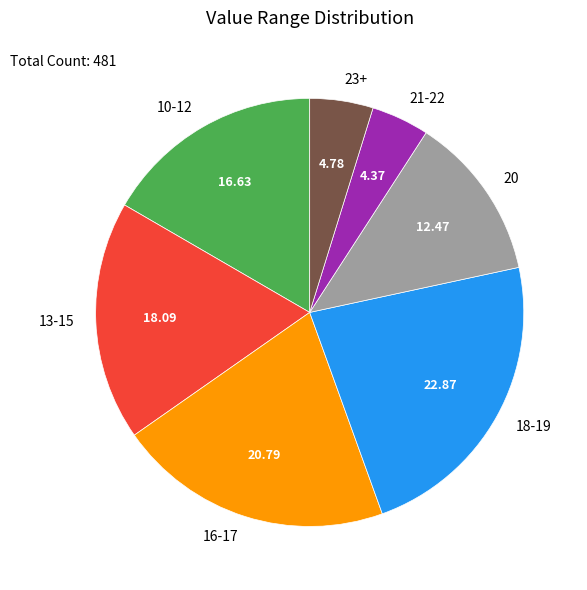

Count the number of slices in the pie.

7